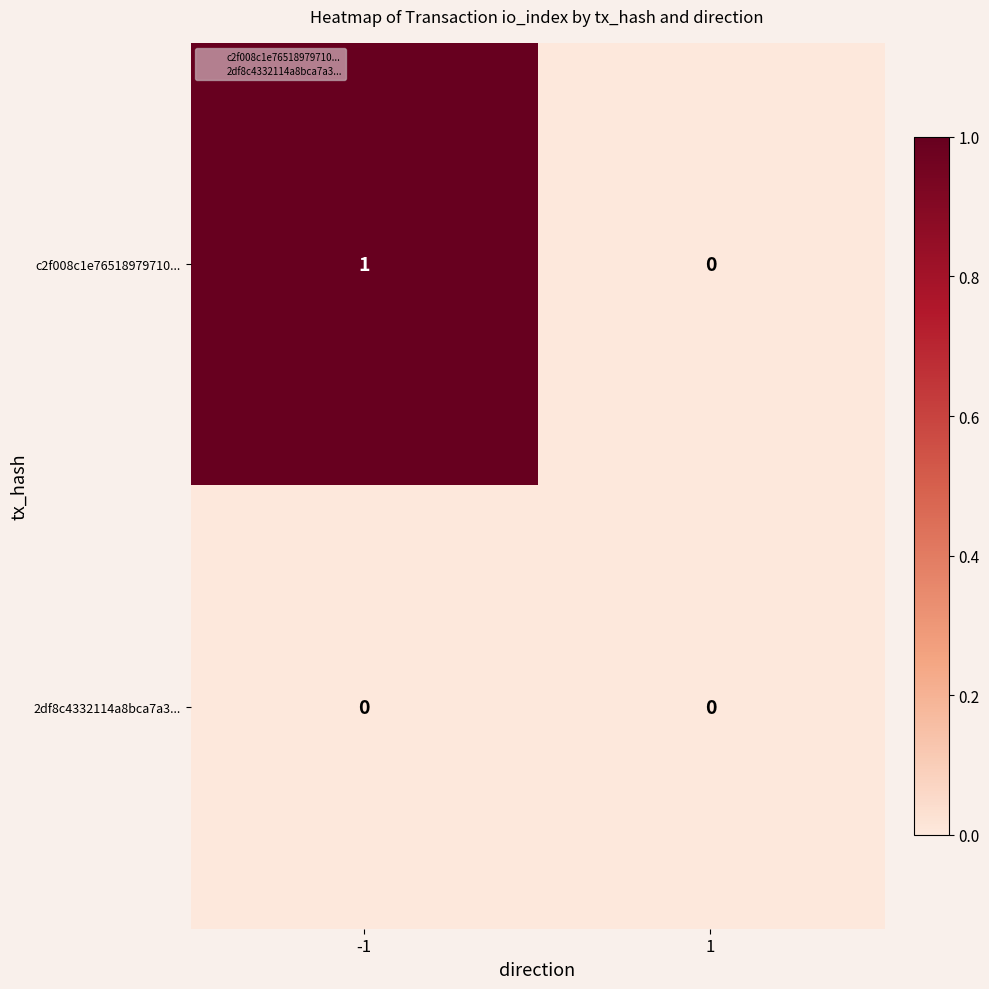

Between -1 and 1, which series saw the biggest shift?

c2f008c1e76518979710...